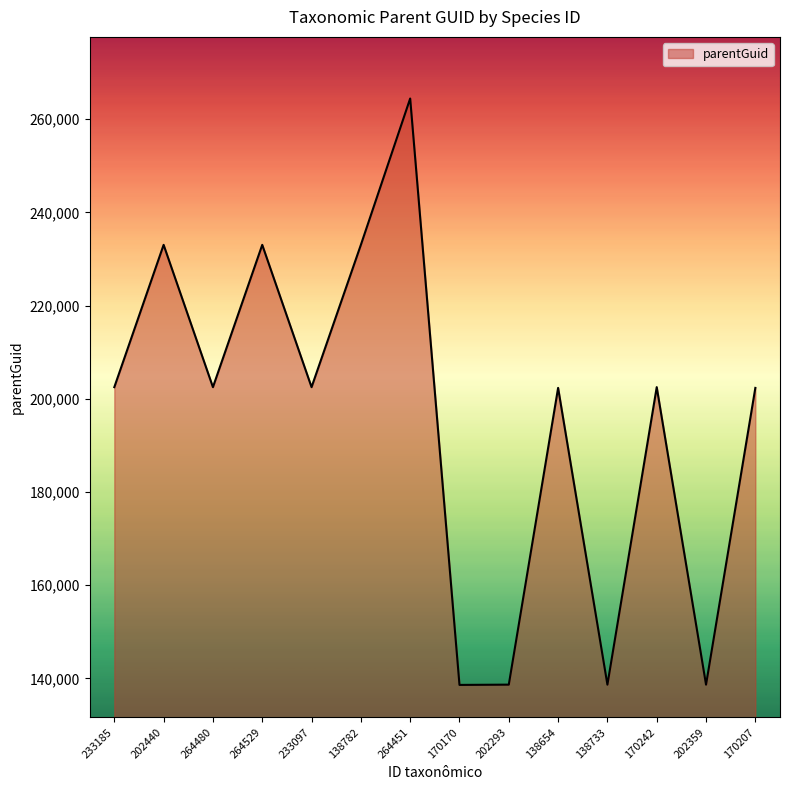

What is the change in value from 264529 to 138654?

-30698